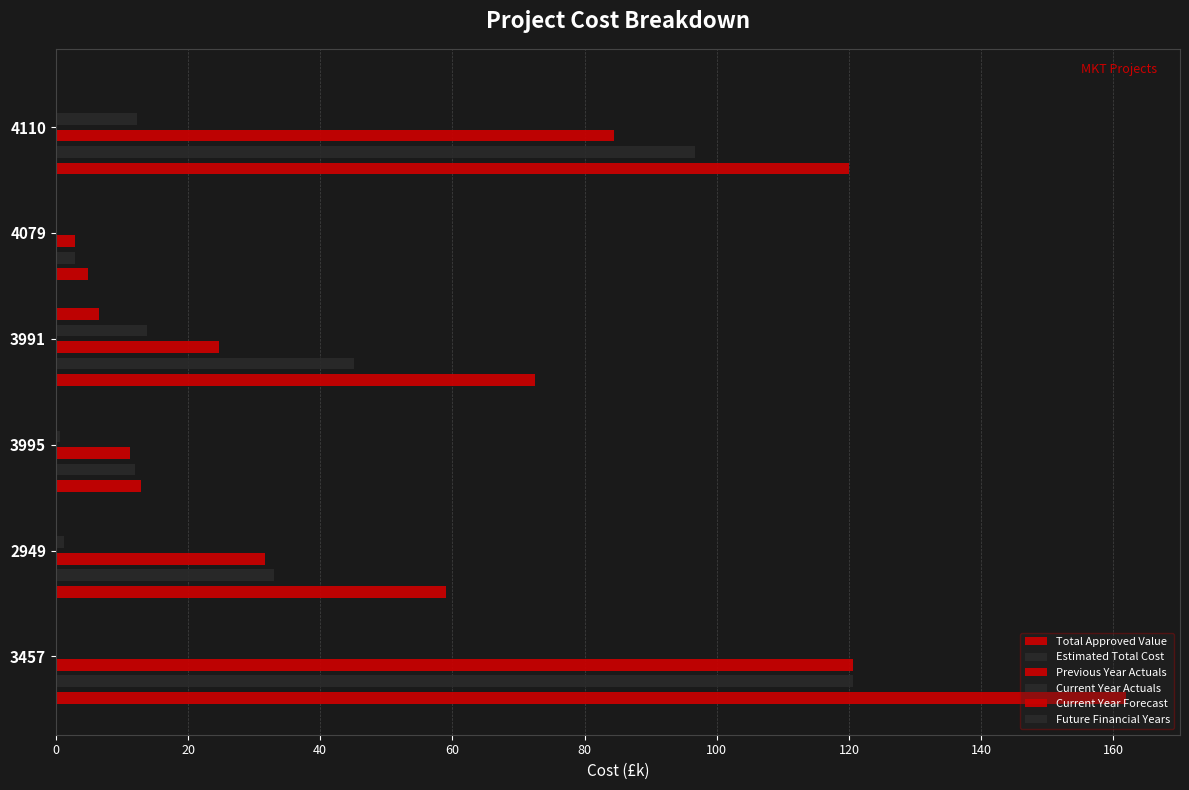

Between 3991 and 2949, which is larger?

3991